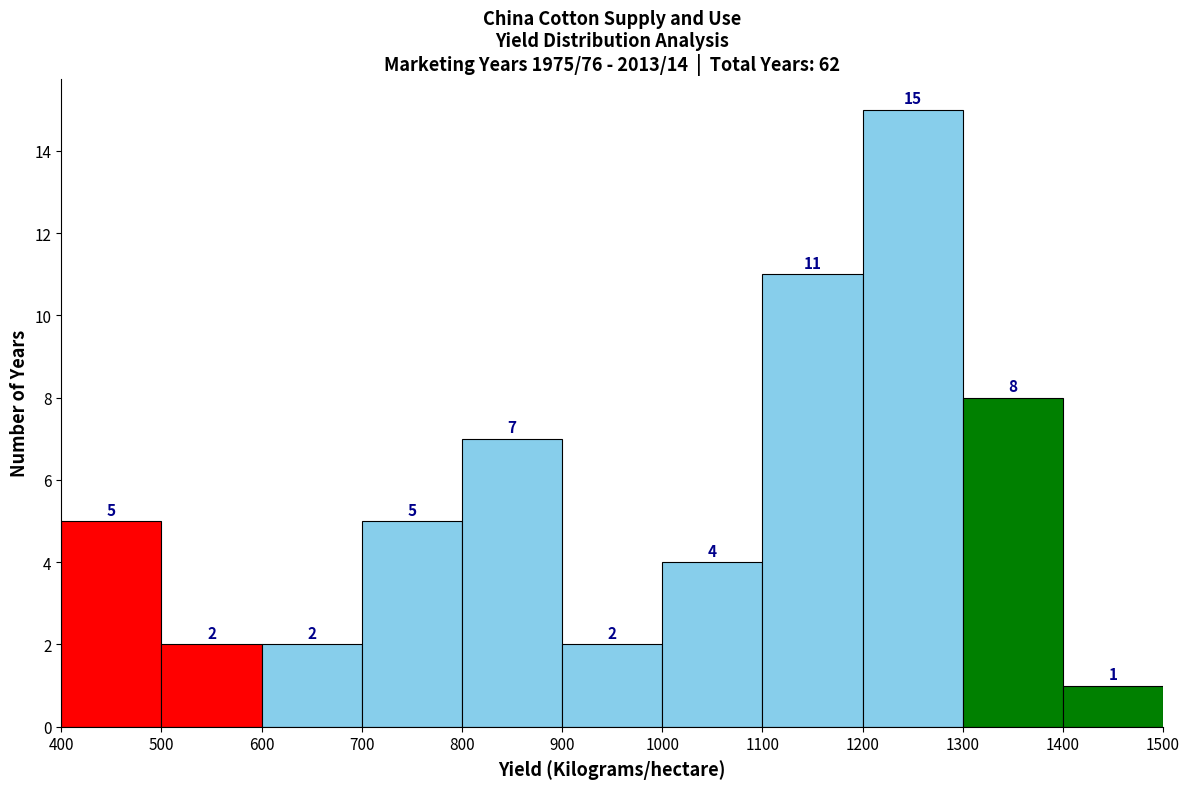

Reading left to right, transcribe this chart: for each bar, give the range it covers on the x-axis and its height.

400 to 500: 5
500 to 600: 2
600 to 700: 2
700 to 800: 5
800 to 900: 7
900 to 1000: 2
1000 to 1100: 4
1100 to 1200: 11
1200 to 1300: 15
1300 to 1400: 8
1400 to 1500: 1